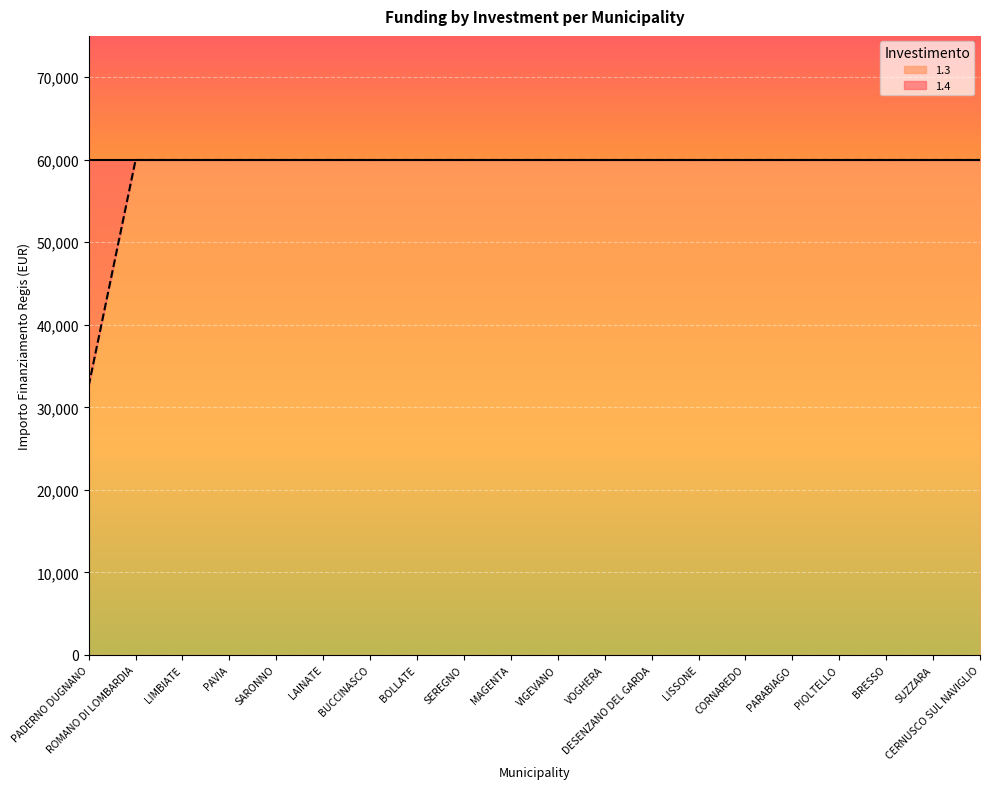

The value at SEREGNO is 15066. True or false?

False